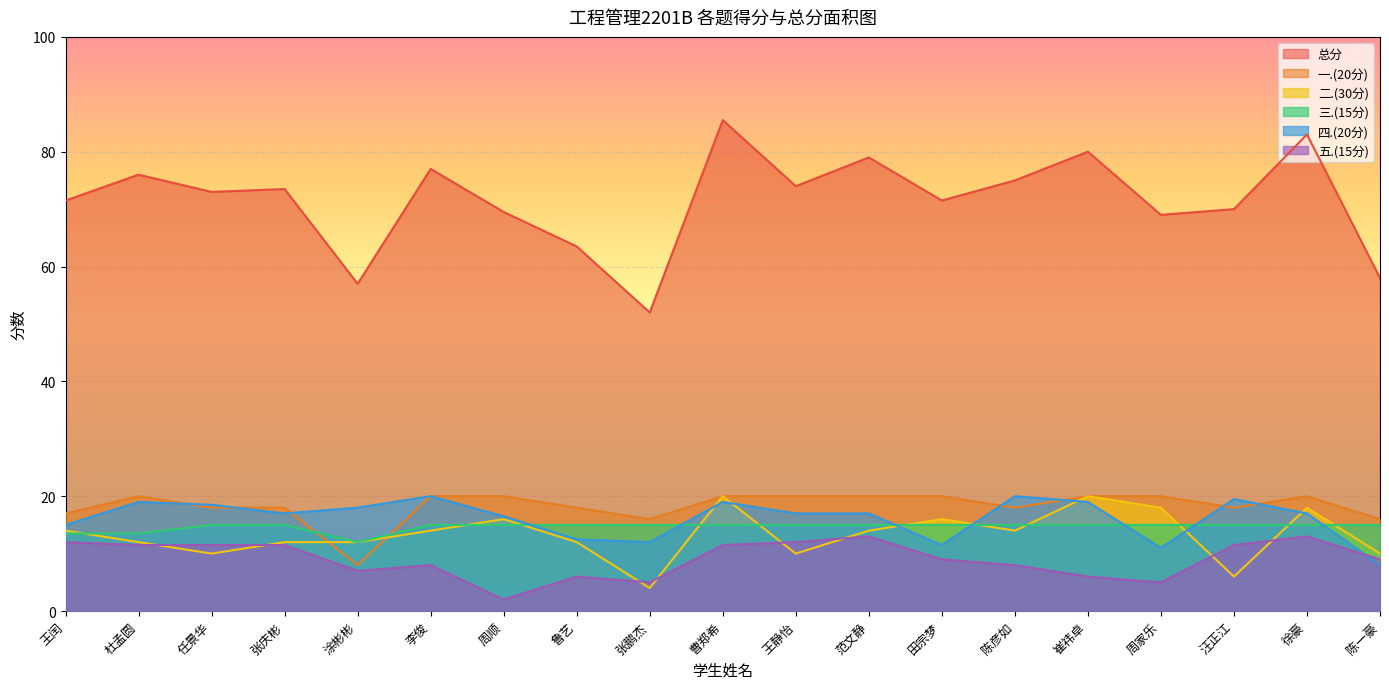

List the series in order of their peak value, lowest first.

五.(15分), 三.(15分), 一.(20分), 二.(30分), 四.(20分), 总分